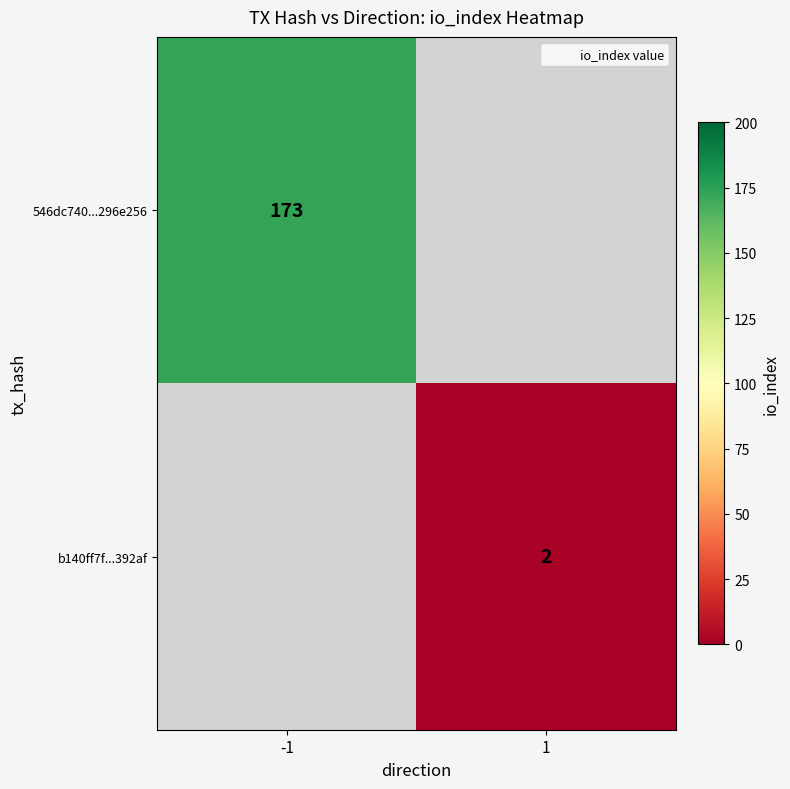

Is the value of b140ff7f...392af at 1 greater than the value of 546dc740...296e256 at -1?

No